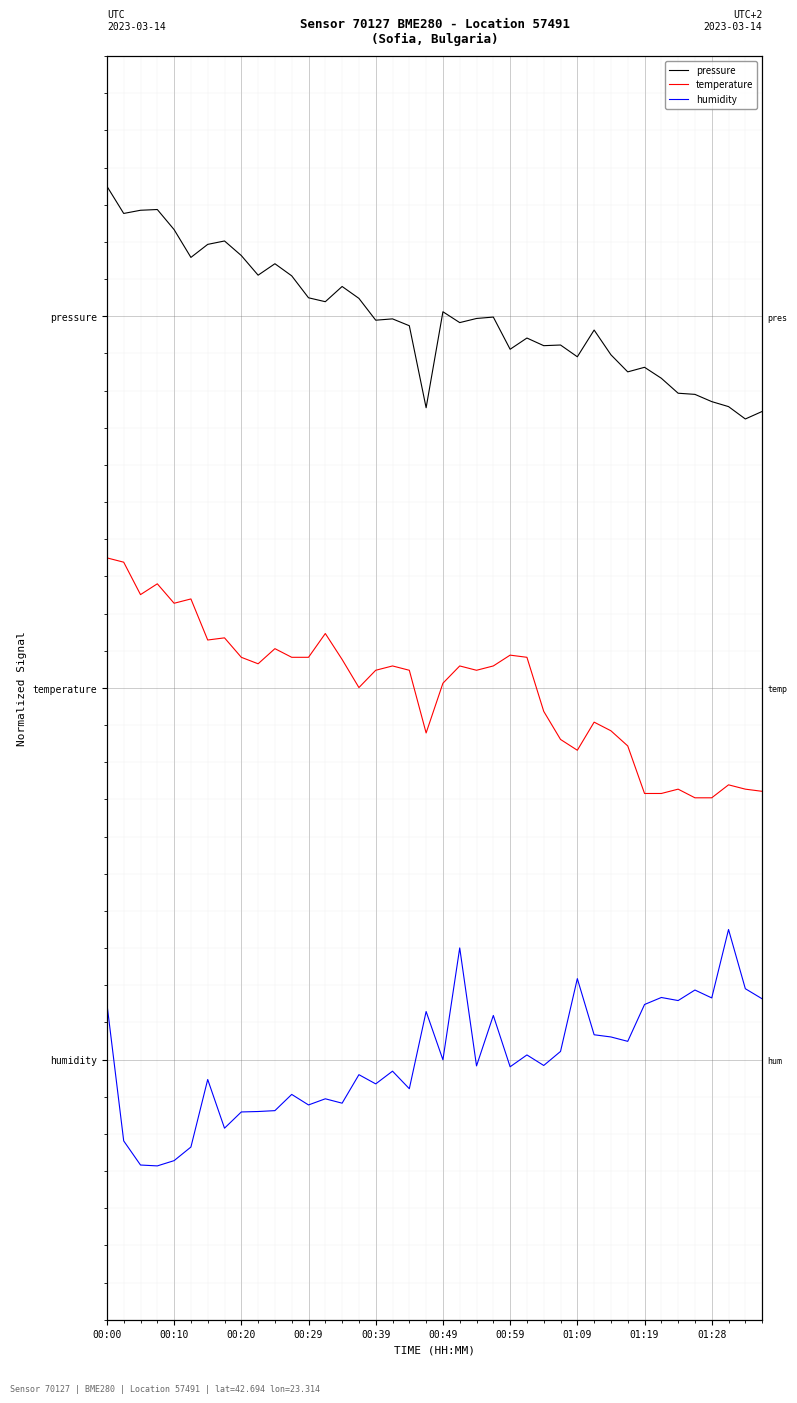

What is the value of the temperature point at the 24th from the left?

1.1